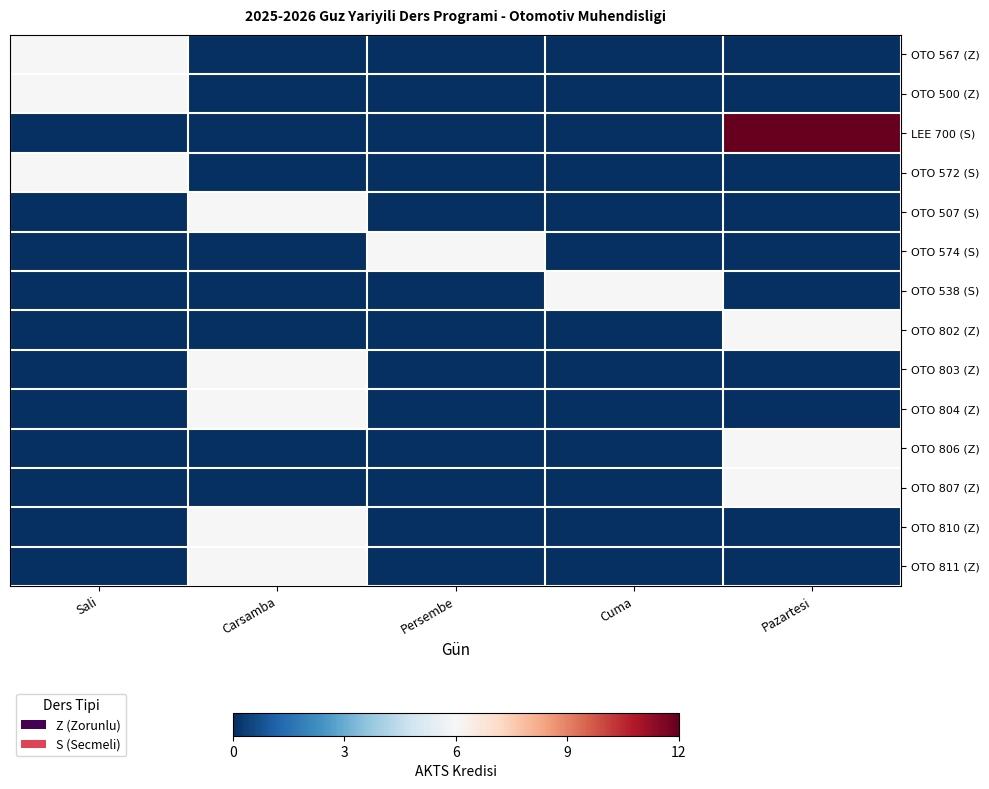

What is the spread (max minus min) of values at Pazartesi?

12